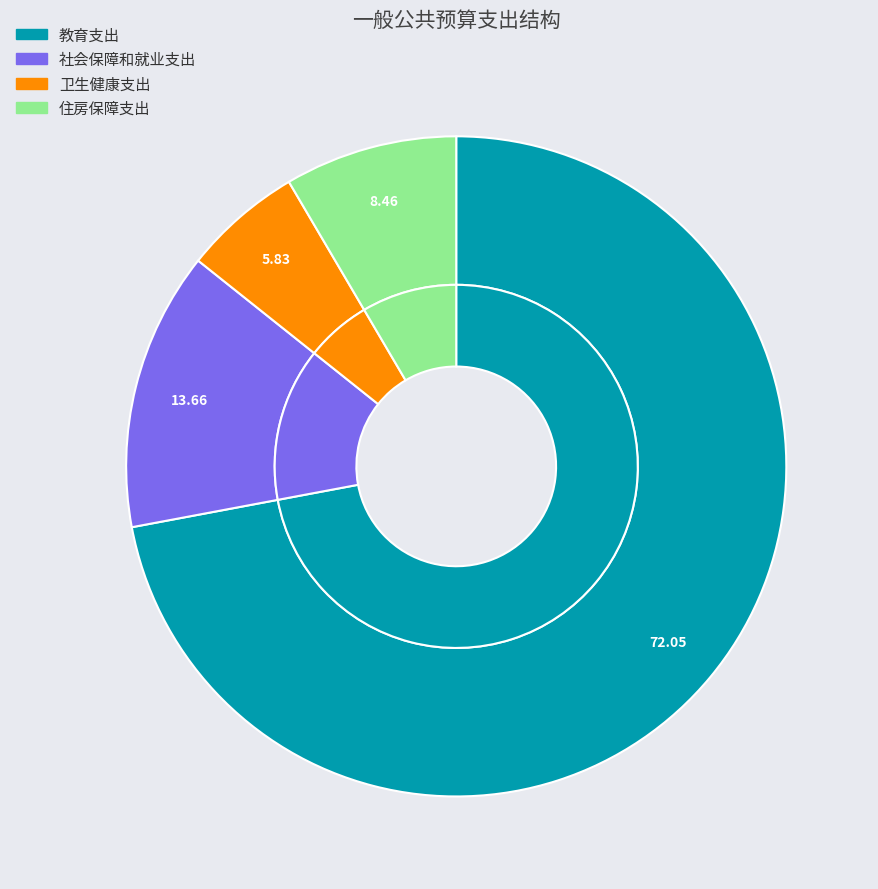

Which slice is the smallest?

卫生健康支出